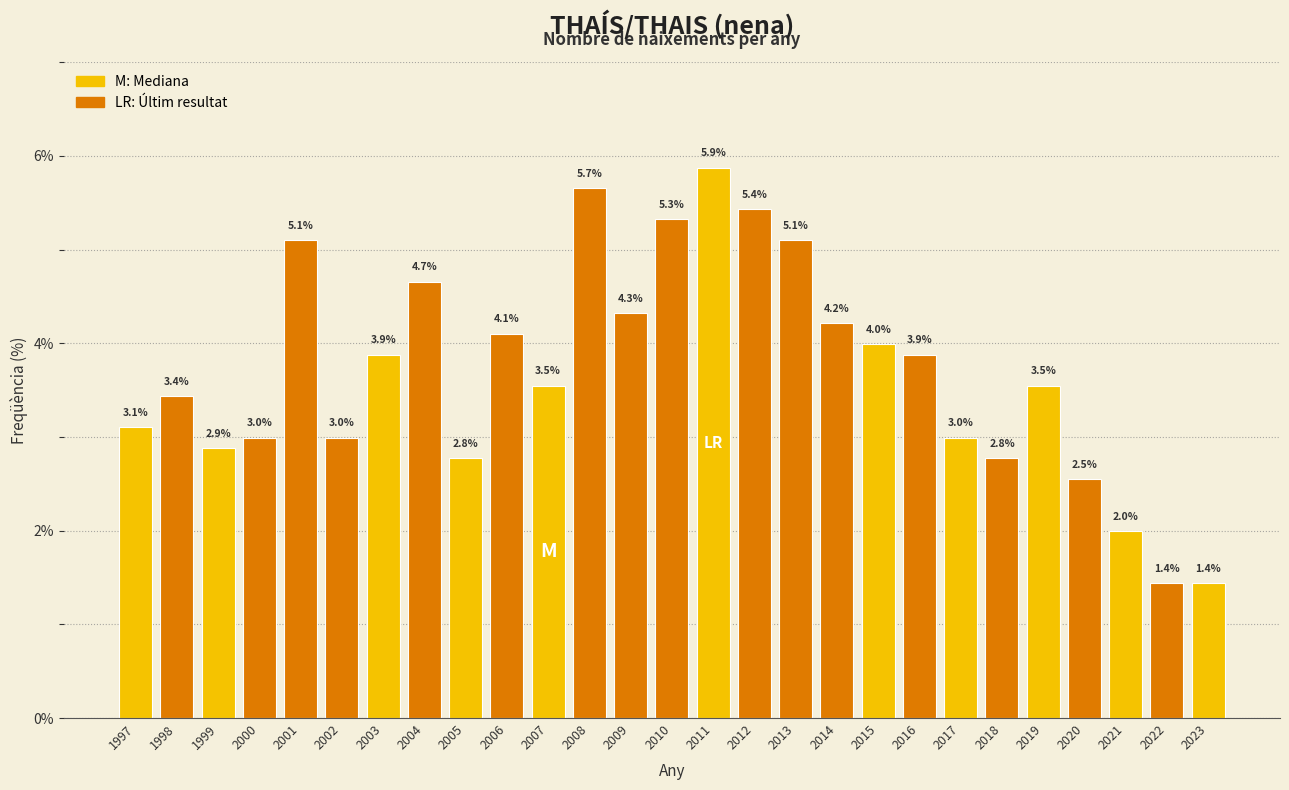

Reading left to right, list all the values displayed in this chart.

3.1	3.4	2.9	3.0	5.1	3.0	3.9	4.7	2.8	4.1	3.5	5.7	4.3	5.3	5.9	5.4	5.1	4.2	4.0	3.9	3.0	2.8	3.5	2.5	2.0	1.4	1.4